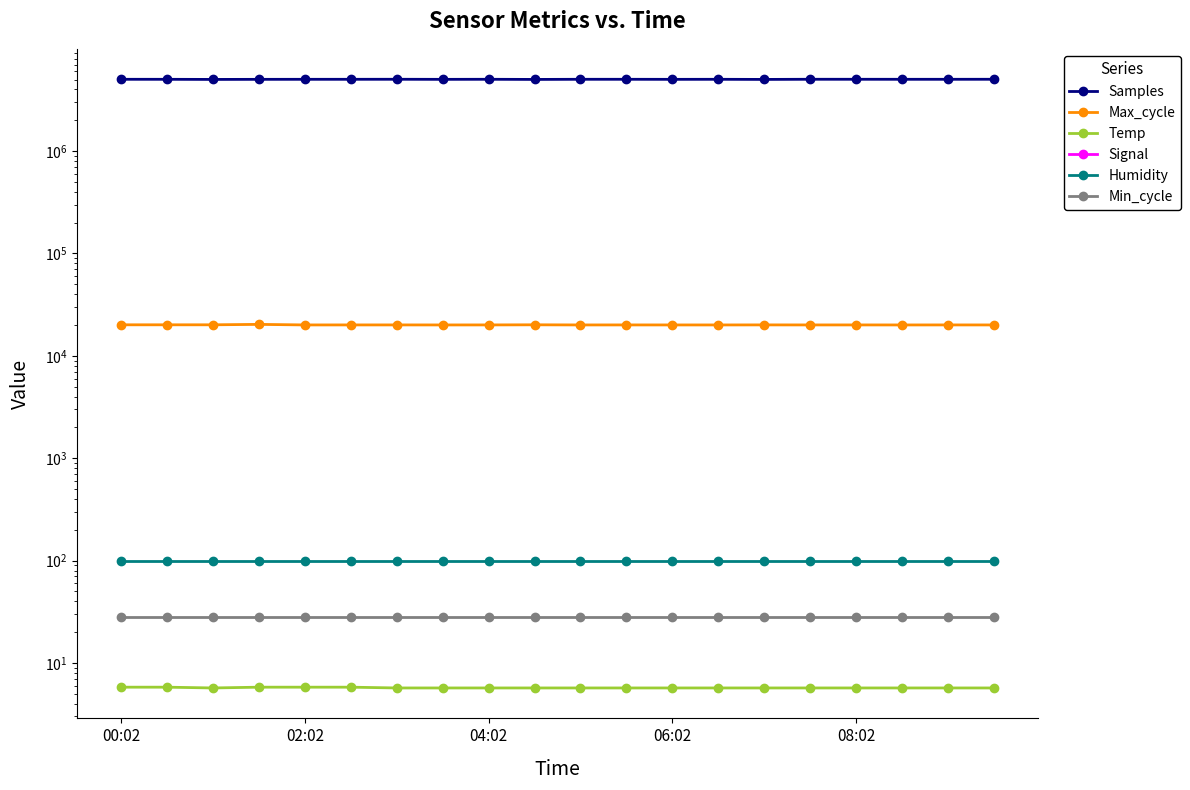

Count the number of categories in the chart.

20